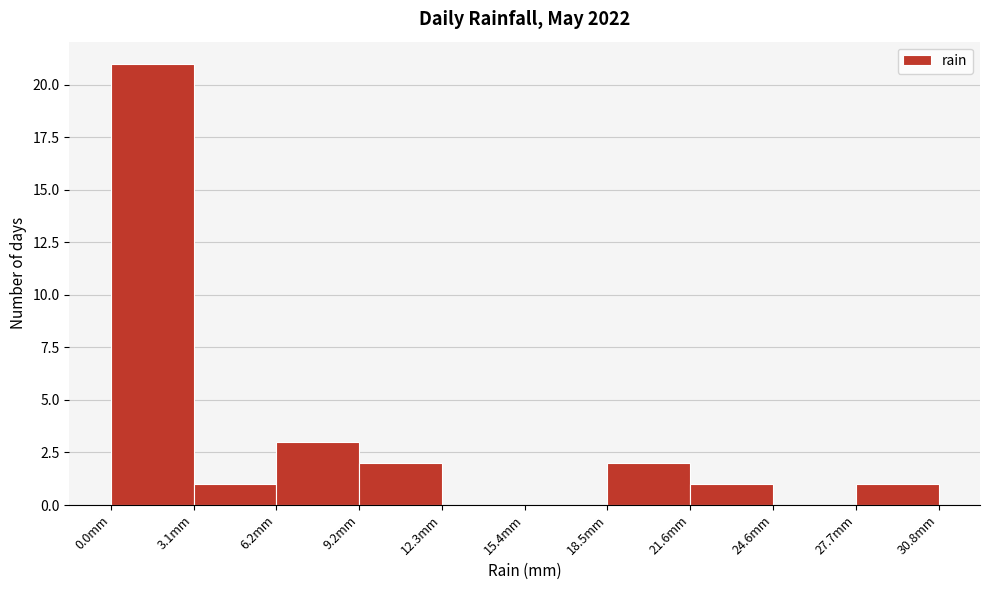

Reading left to right, transcribe this chart: for each bar, give the range it covers on the x-axis and its height. Neither the bar edges nor the heights are printed on the chart, so give them approximately, as read against the axes.

0.0 to 3.0: 21
3.0 to 6.0: 1
6.0 to 9.0: 3
9.0 to 12.5: 2
12.5 to 15.5: 0
15.5 to 18.5: 0
18.5 to 21.5: 2
21.5 to 24.5: 1
24.5 to 27.5: 0
27.5 to 31.0: 1